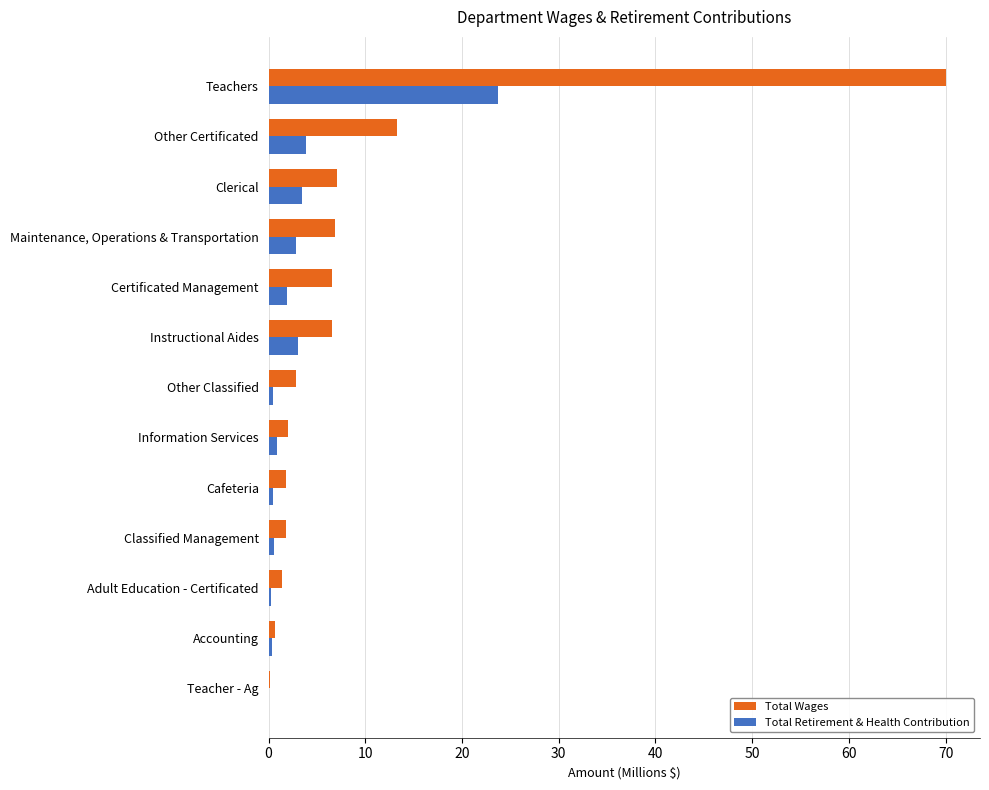

Is the value of Total Retirement & Health Contribution at Other Certificated greater than the value of Total Wages at Teacher - Ag?

Yes